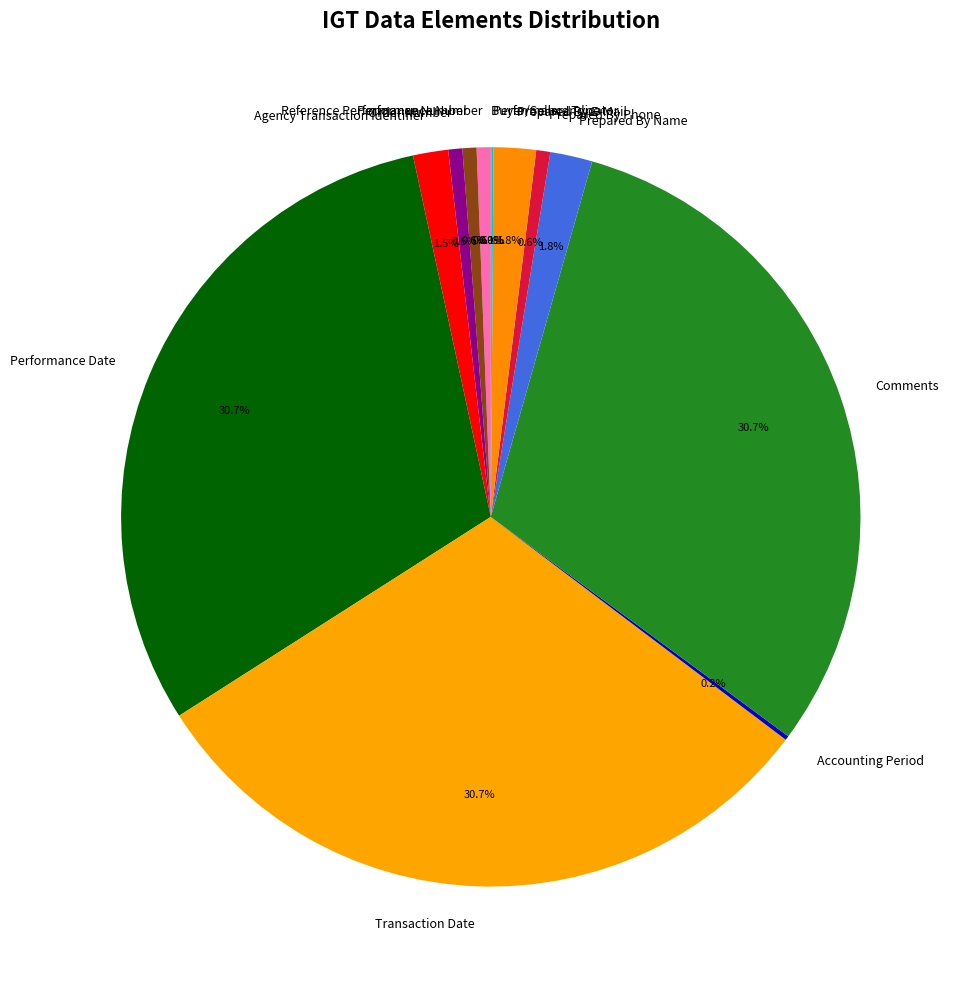

Between Reference Performance Number and Performance Date, which is larger?

Performance Date